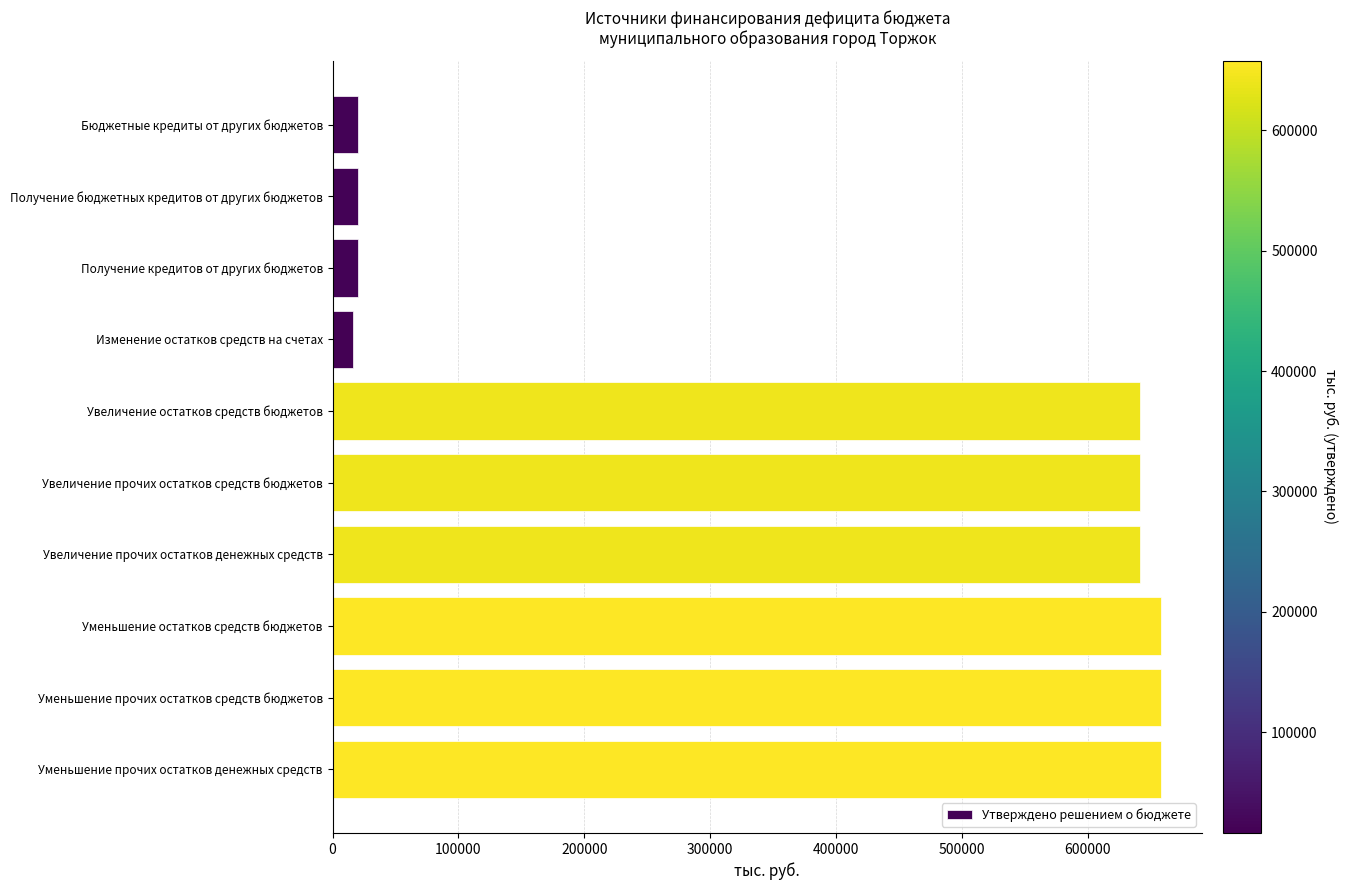

True or false: the data shows 657743.9 at Уменьшение остатков средств бюджетов.

True